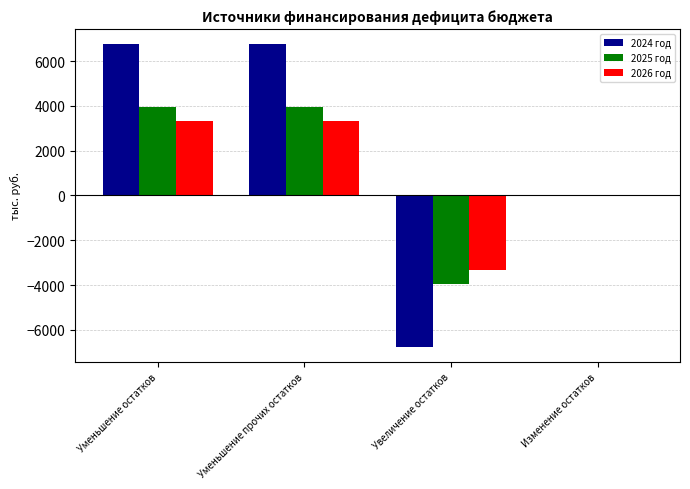

The 2025 год series shows -3940.3 at Увеличение остатков. True or false?

True